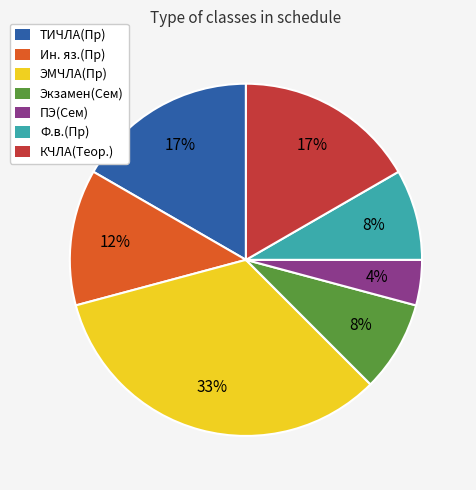

What is the largest slice in the pie chart?

ЭМЧЛА(Пр)